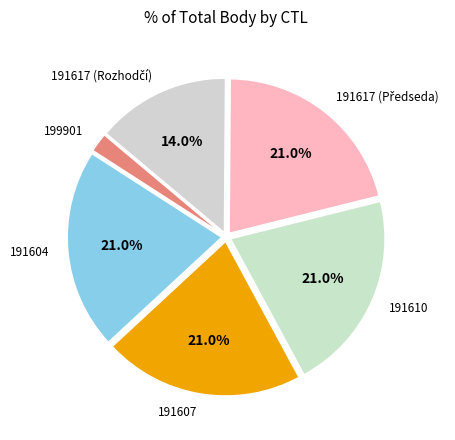

Which category has the smallest portion of the pie?

199901